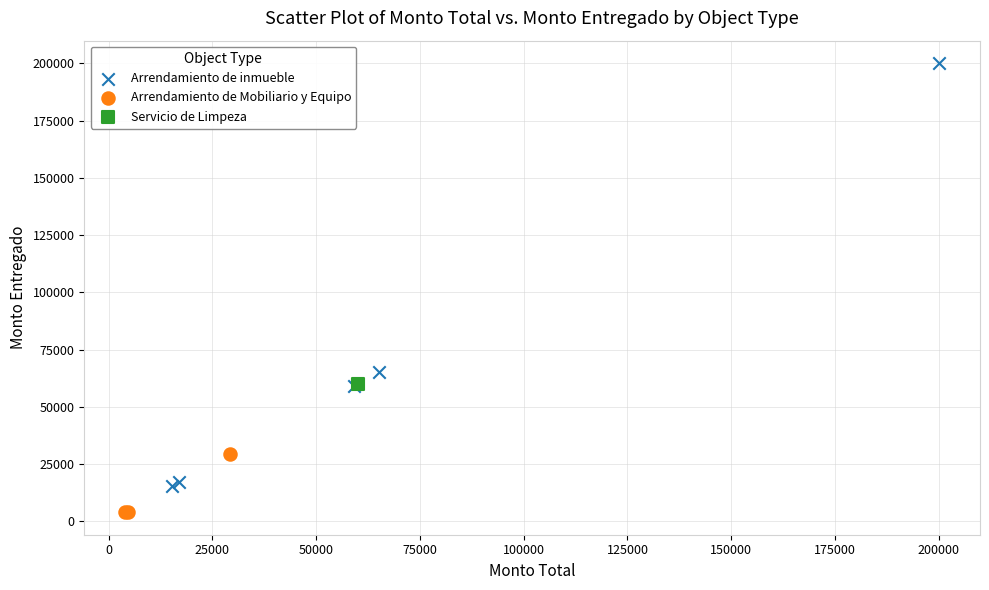

What are all the series names shown in the legend?

Arrendamiento de inmueble, Arrendamiento de Mobiliario y Equipo, Servicio de Limpeza